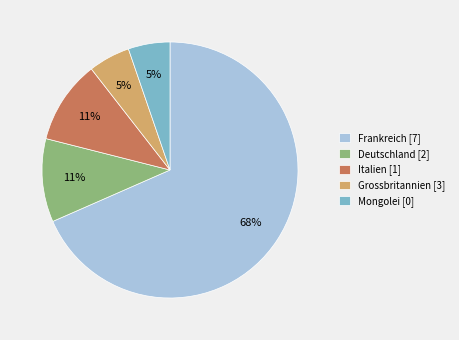

What is the largest slice in the pie chart?

Frankreich [7]